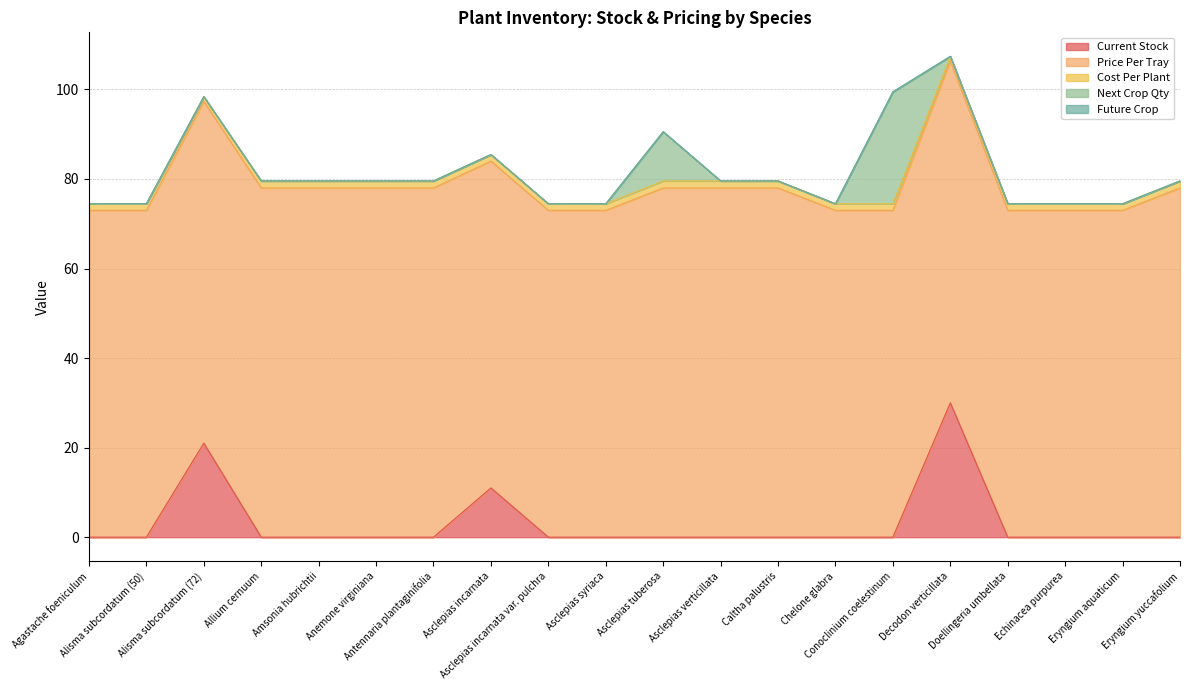

Rank the categories by Price Per Tray value from highest to lowest.

Allium cernuum, Amsonia hubrichtii, Anemone virginiana, Antennaria plantaginifolia, Asclepias tuberosa, Asclepias verticillata, Caltha palustris, Eryngium yuccafolium, Alisma subcordatum (72), Decodon verticillata, Agastache foeniculum, Alisma subcordatum (50), Asclepias incarnata, Asclepias incarnata var. pulchra, Asclepias syriaca, Chelone glabra, Conoclinium coelestinum, Doellingeria umbellata, Echinacea purpurea, Eryngium aquaticum